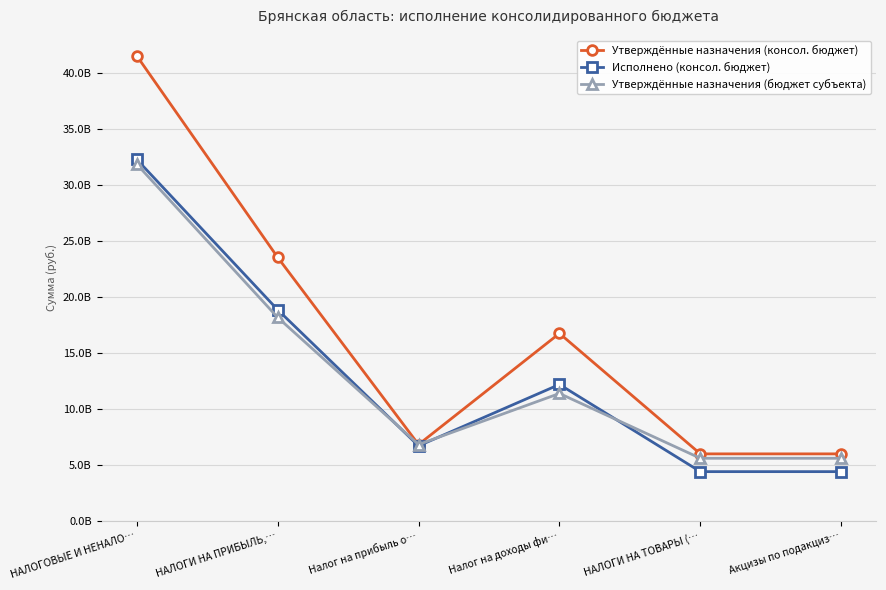

What are all the series names shown in the legend?

Утверждённые назначения (консол. бюджет), Исполнено (консол. бюджет), Утверждённые назначения (бюджет субъекта)